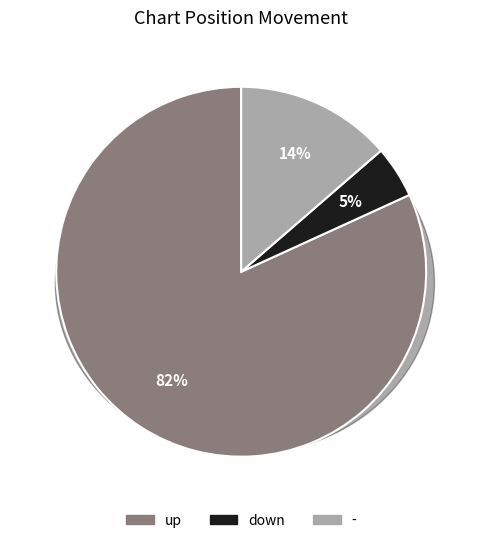

Approximately how many times larger is the value at - compared to up?

0.2